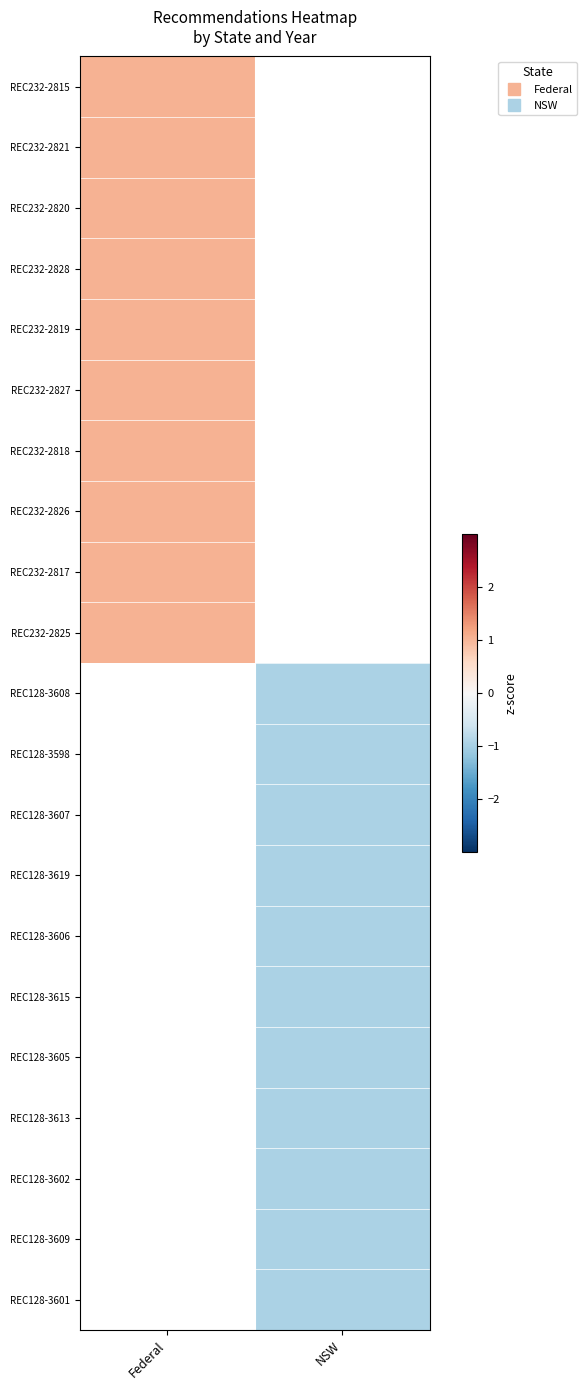

At which label is REC232-2817 closest to 1?

Federal